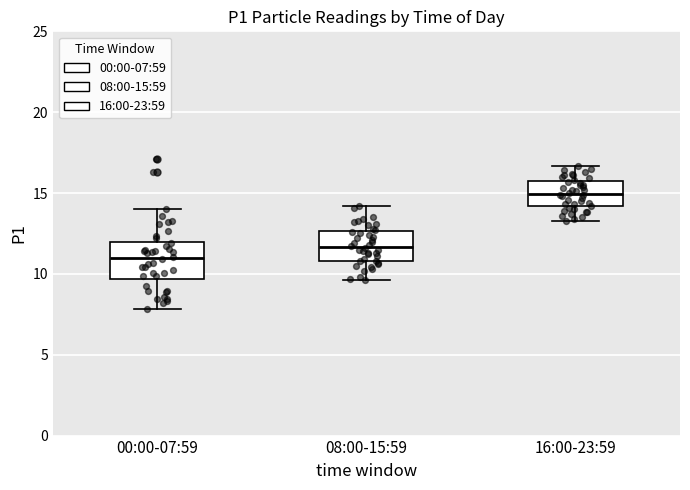

Where does the median line of the box for 08:00-15:59 sit on the y-axis? The values are not printed on the chart, so give them approximately, as read against the axis.

11.5